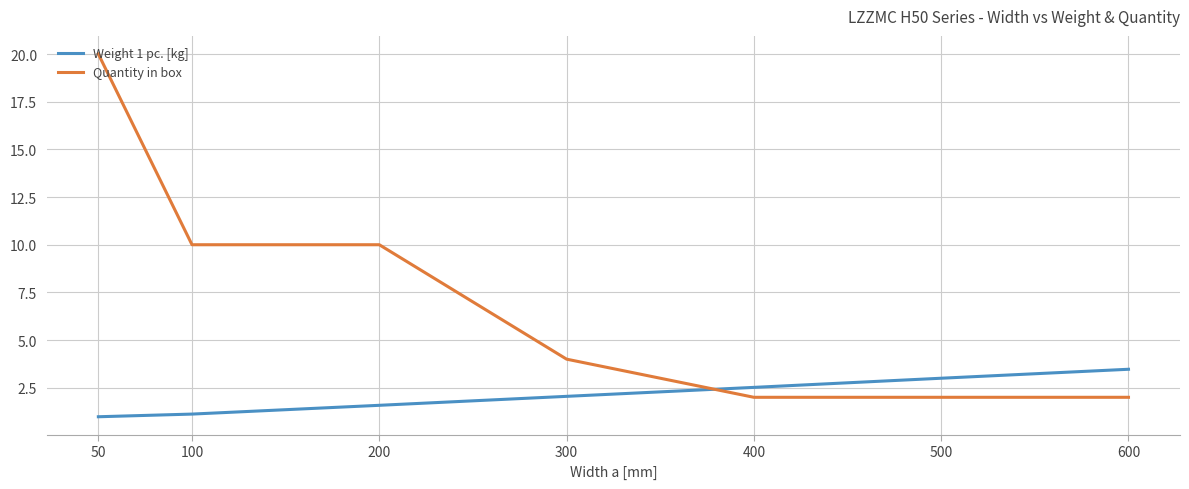

What is the total value across all series at 50?

21.0